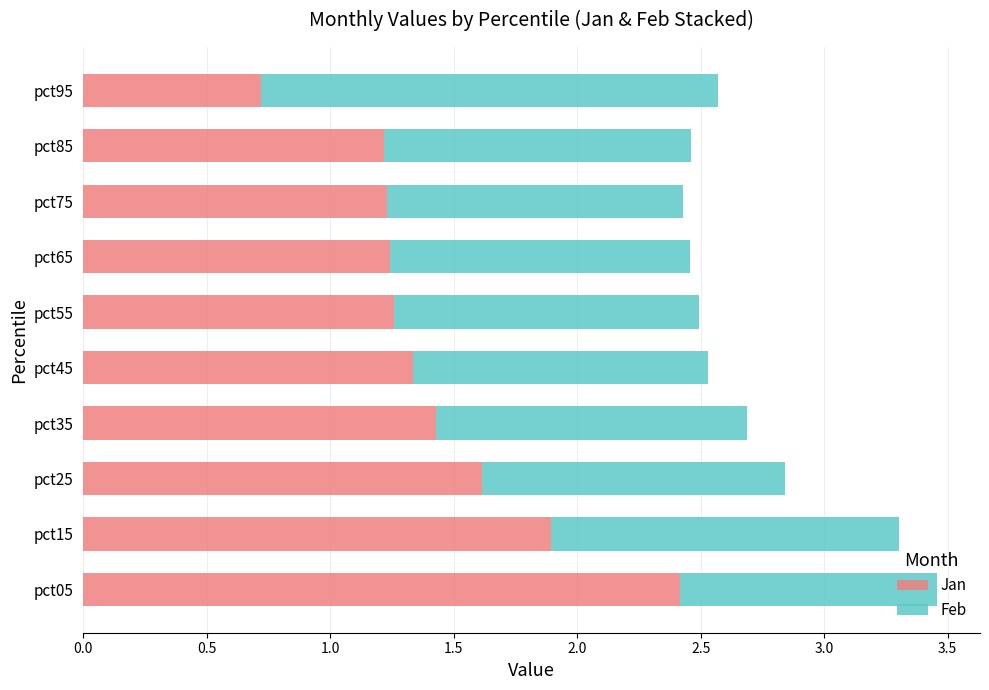

Is it true that Jan equals 1.3 at pct95?

False